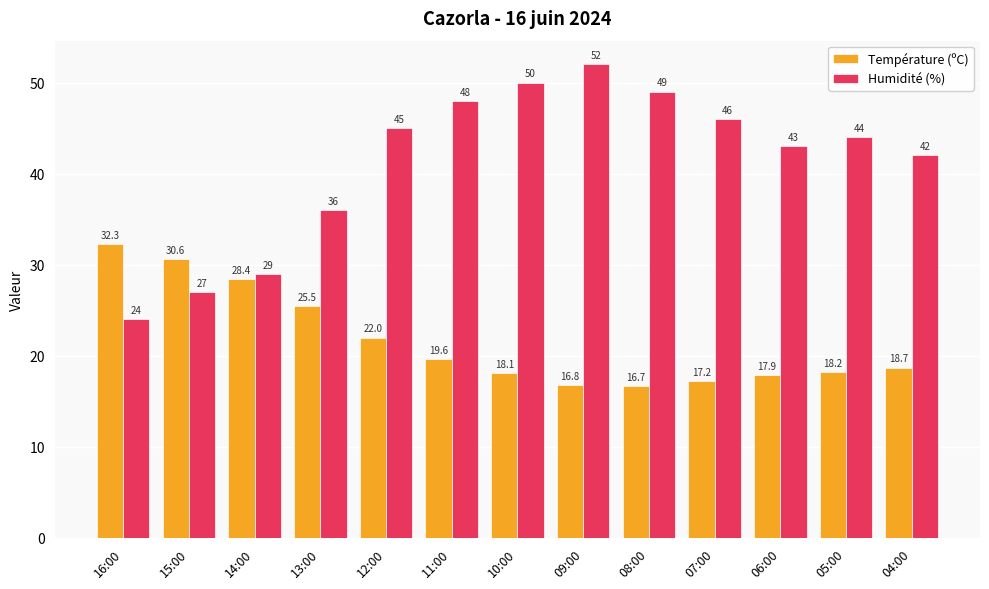

What is the label of the 12th bar from the right?

15:00